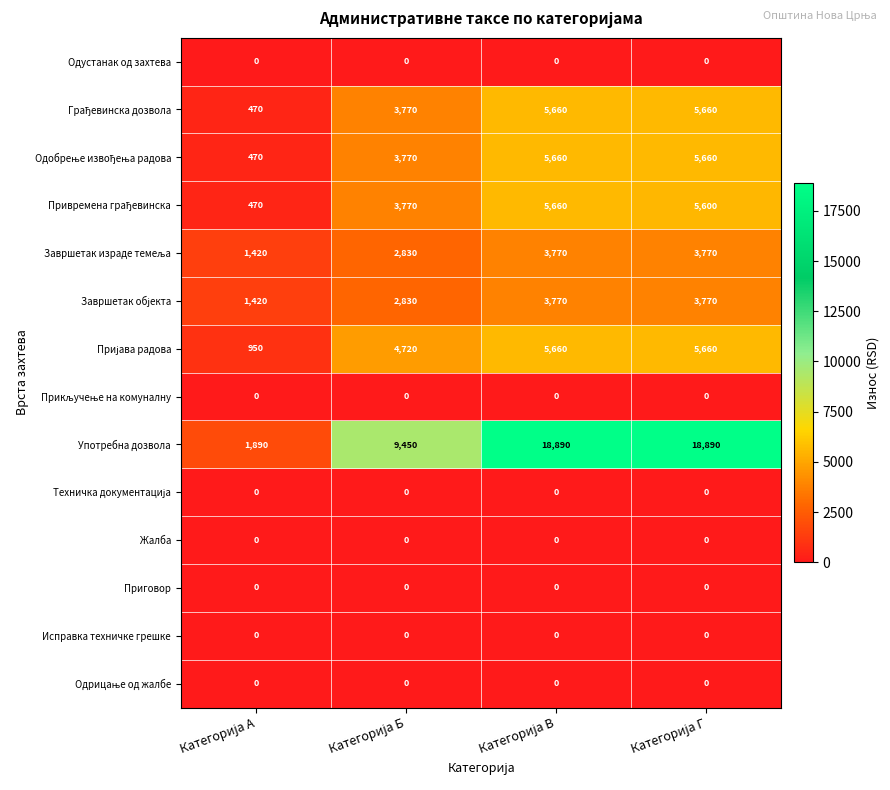

Which series has the widest spread of values?

Употребна дозвола